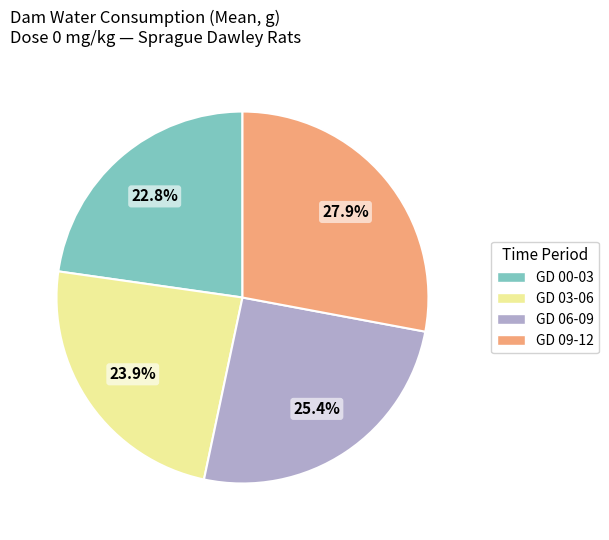

Does any single category account for the majority?

No